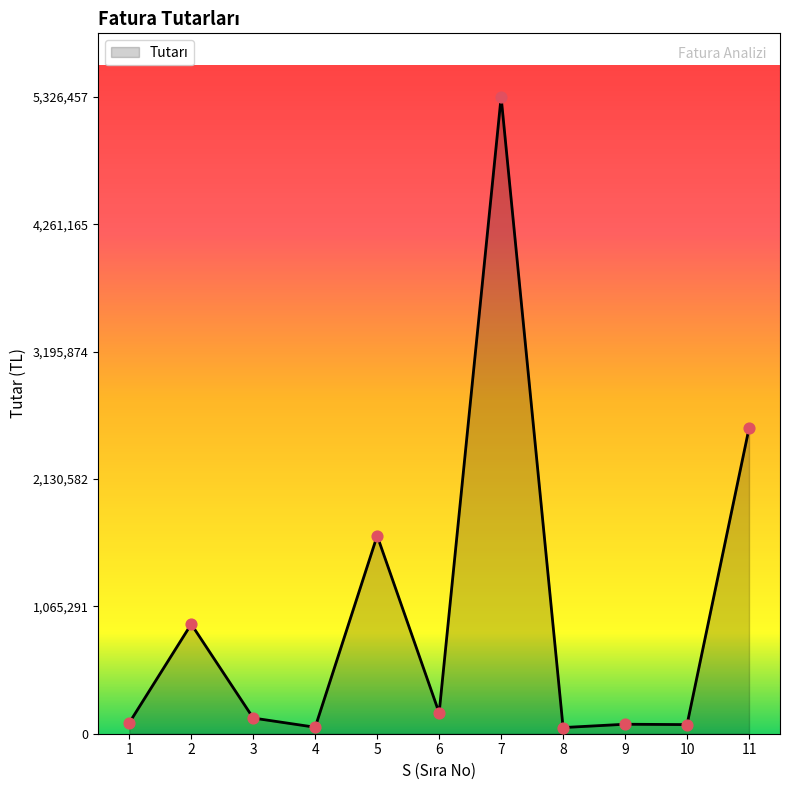

What is the ratio of the value at 11 to the value at 6?

14.6